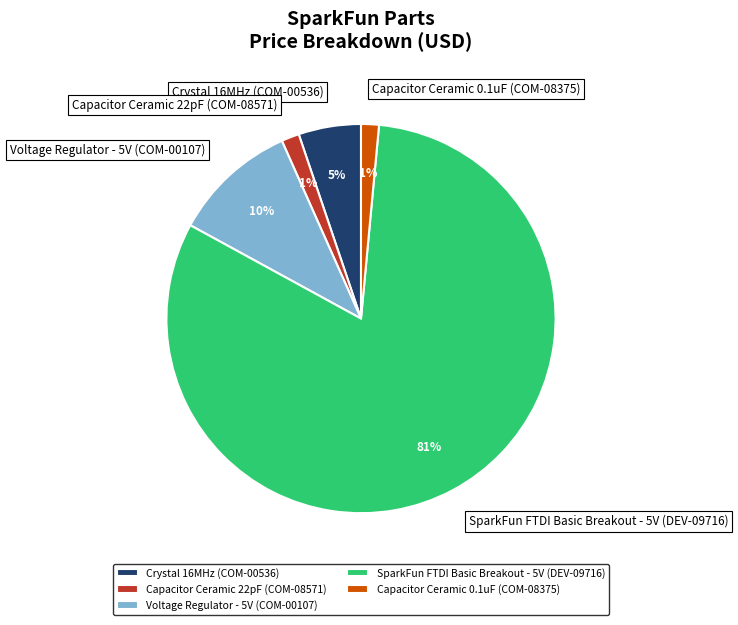

Which slice represents more than half of the pie?

SparkFun FTDI Basic Breakout - 5V (DEV-09716)